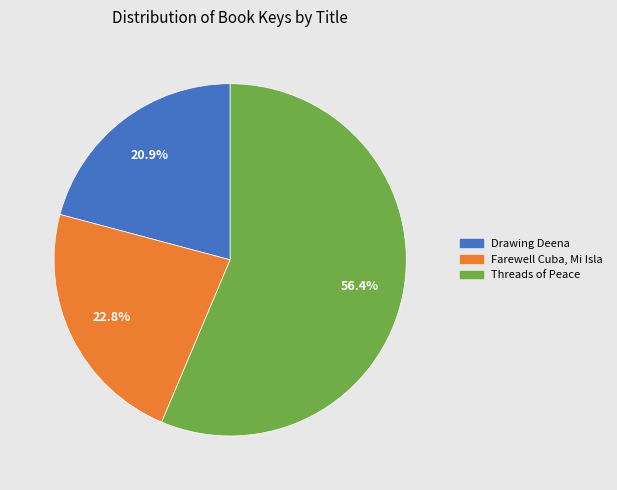

Count the number of slices in the pie.

3